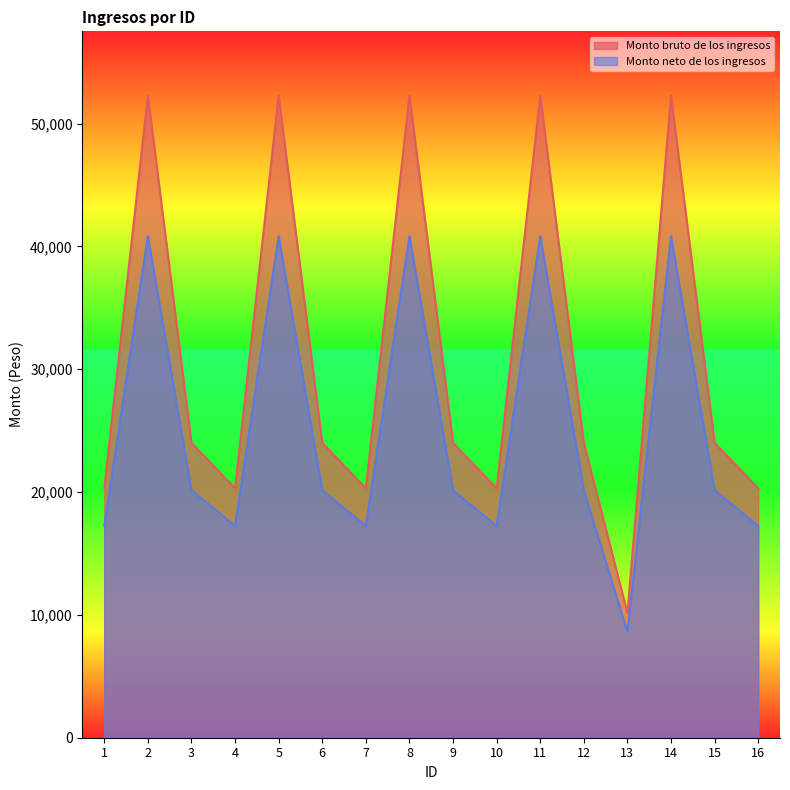

At how many categories does at least one series exceed 28062?

5